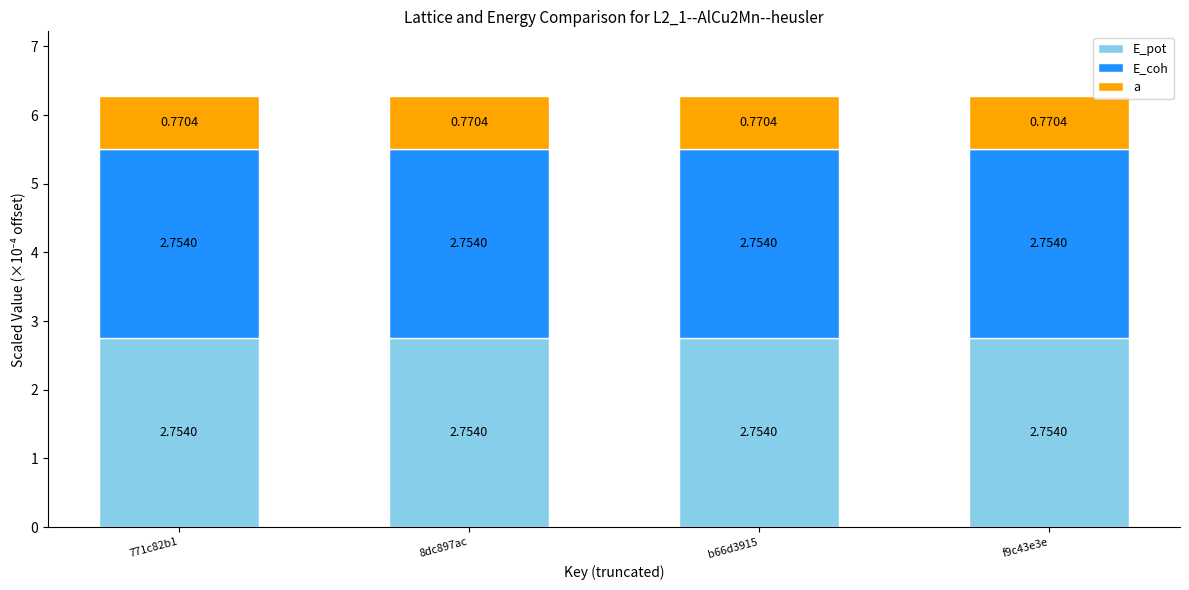

What is the total value across all series at b66d3915?

6.3